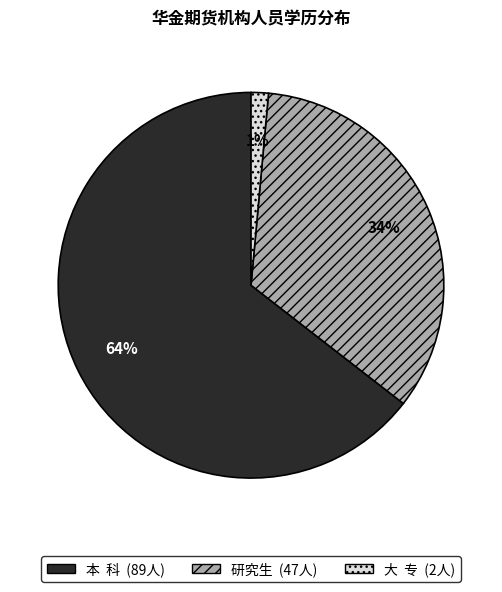

To the nearest percent, what is the average slice percentage?

33%